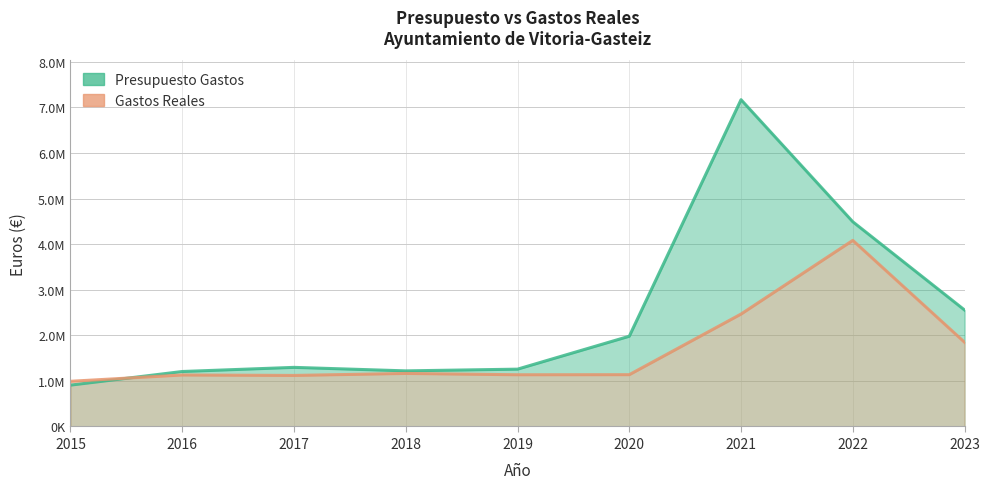

What is the maximum value shown in the chart?

7169421.2